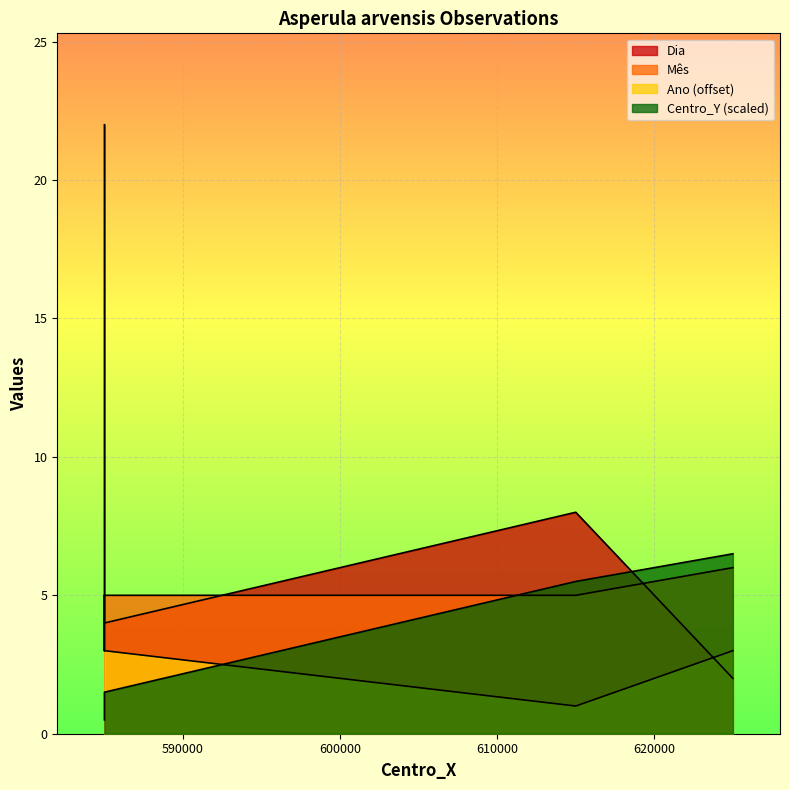

Where is Ano nearest to the value 2?

585000